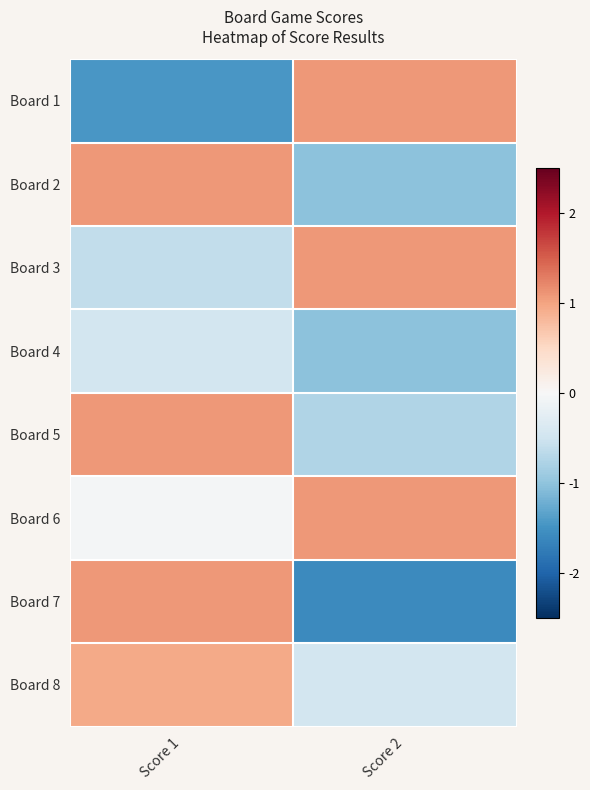

Reading left to right, list all the values displayed in this chart.

Board 1: Score 1=-1.4	Score 2=1.1
Board 2: Score 1=1.1	Score 2=-1.0
Board 3: Score 1=-0.6	Score 2=1.1
Board 4: Score 1=-0.5	Score 2=-1.0
Board 5: Score 1=1.1	Score 2=-0.7
Board 6: Score 1=-0.0	Score 2=1.1
Board 7: Score 1=1.1	Score 2=-1.6
Board 8: Score 1=0.9	Score 2=-0.5